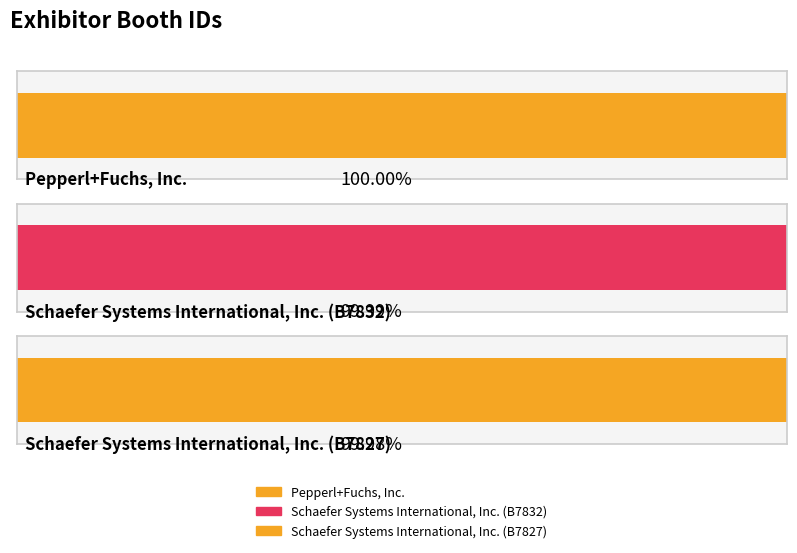

At which category does the chart reach its minimum across all series?

Schaefer Systems International, Inc. (B7827)